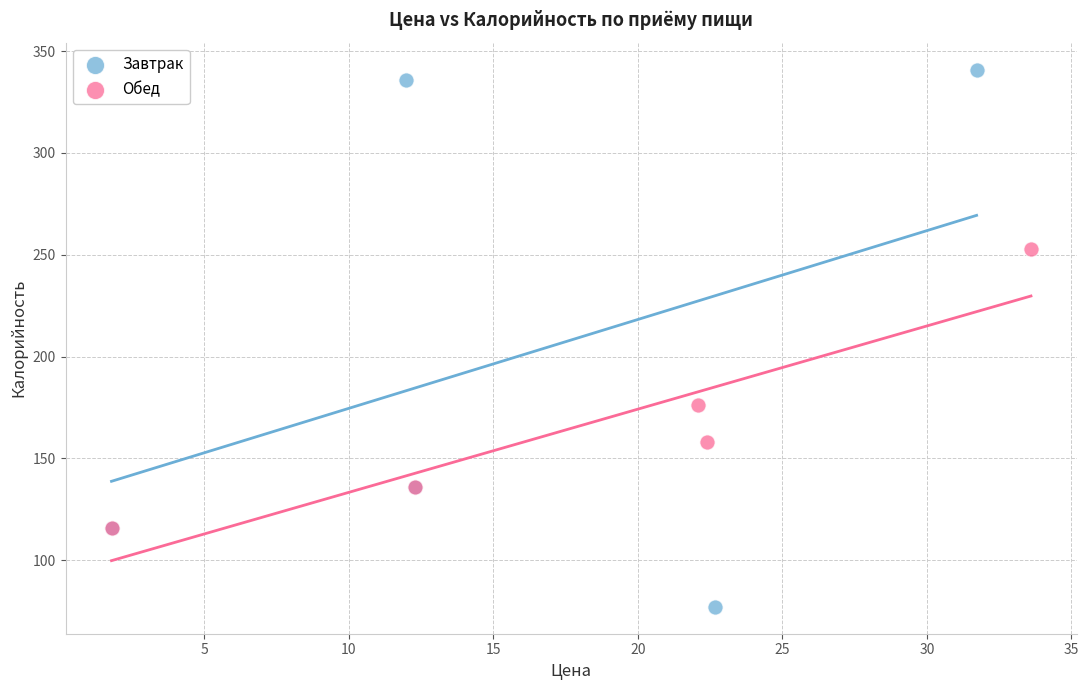

Which series has the widest spread of Y values?

Завтрак